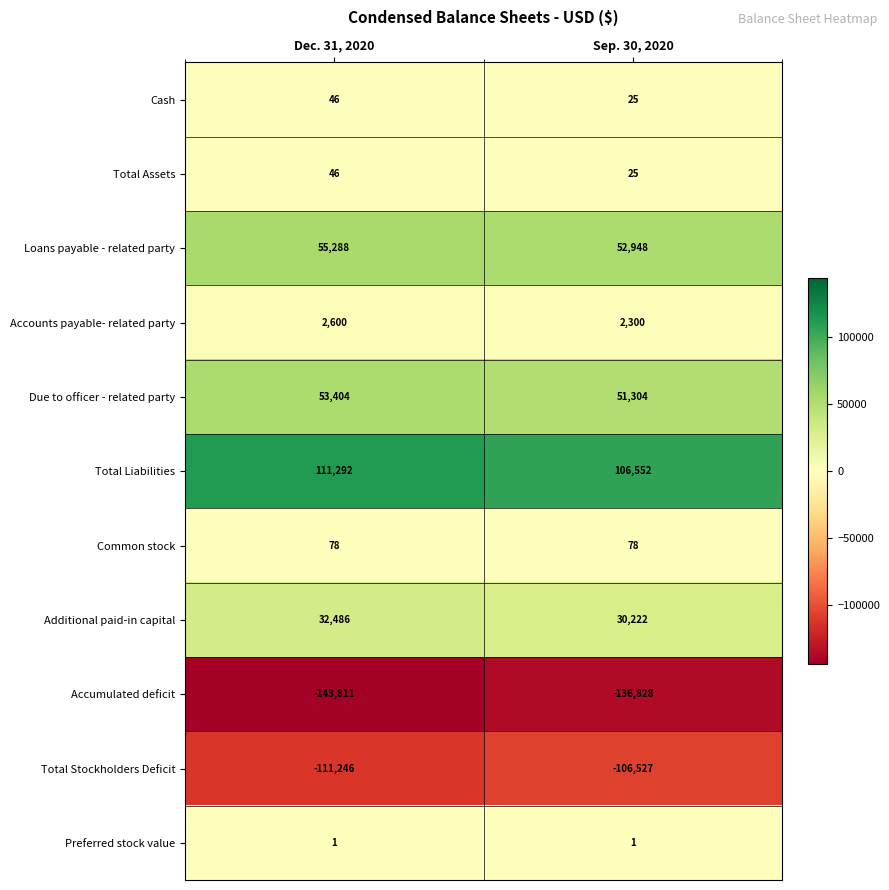

Which label corresponds to the smallest value in the chart?

Dec. 31, 2020